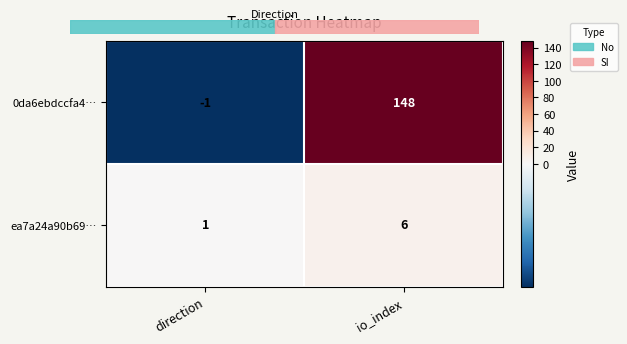

Count the number of categories in the chart.

2